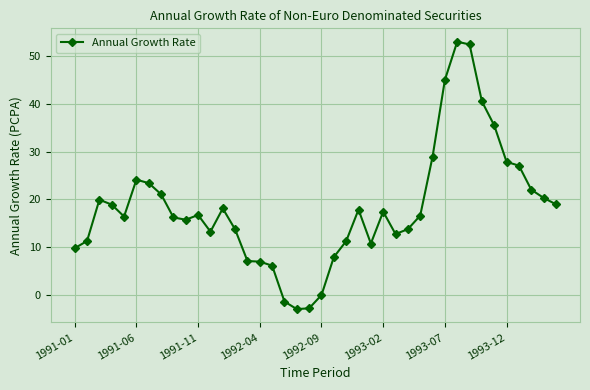

What is the difference between the maximum and second lowest values?

55.8